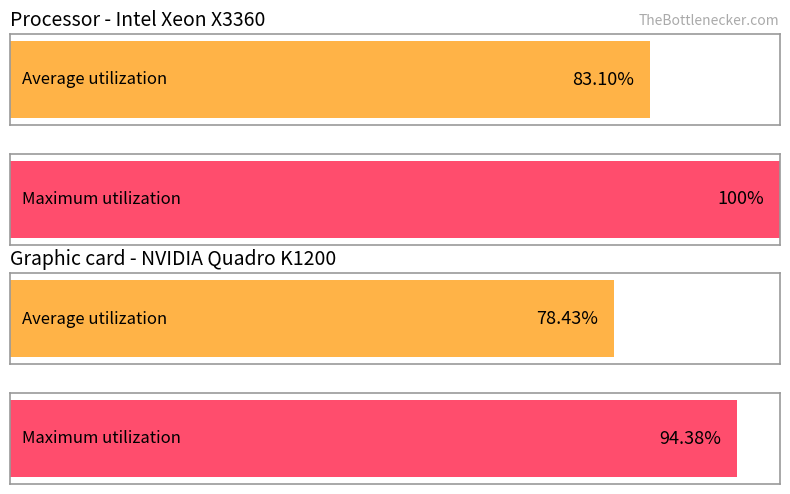

Are the bars grouped side by side (vs. stacked)?

Yes